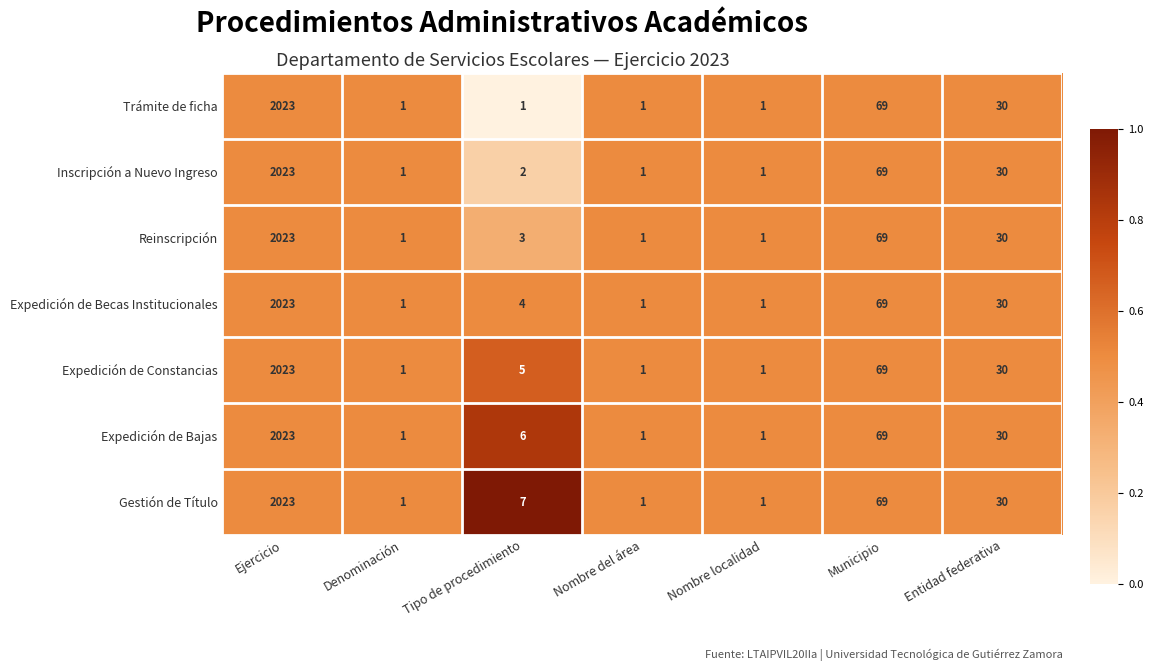

True or false: Inscripción a Nuevo Ingreso has a value of 20 at Municipio.

False